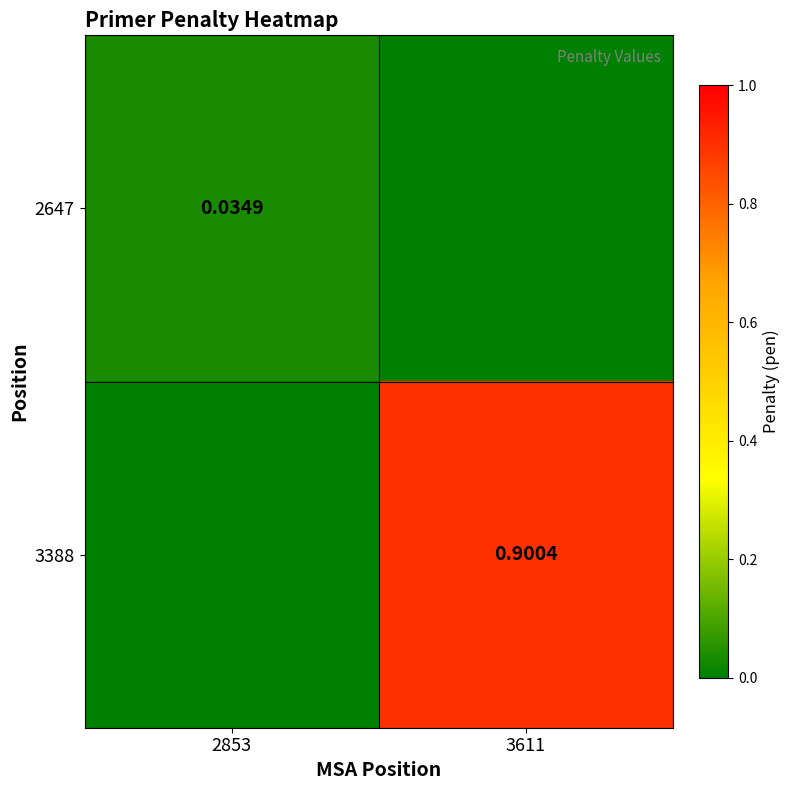

Is the value of 3388 at 2853 greater than the value of 2647 at 2853?

No